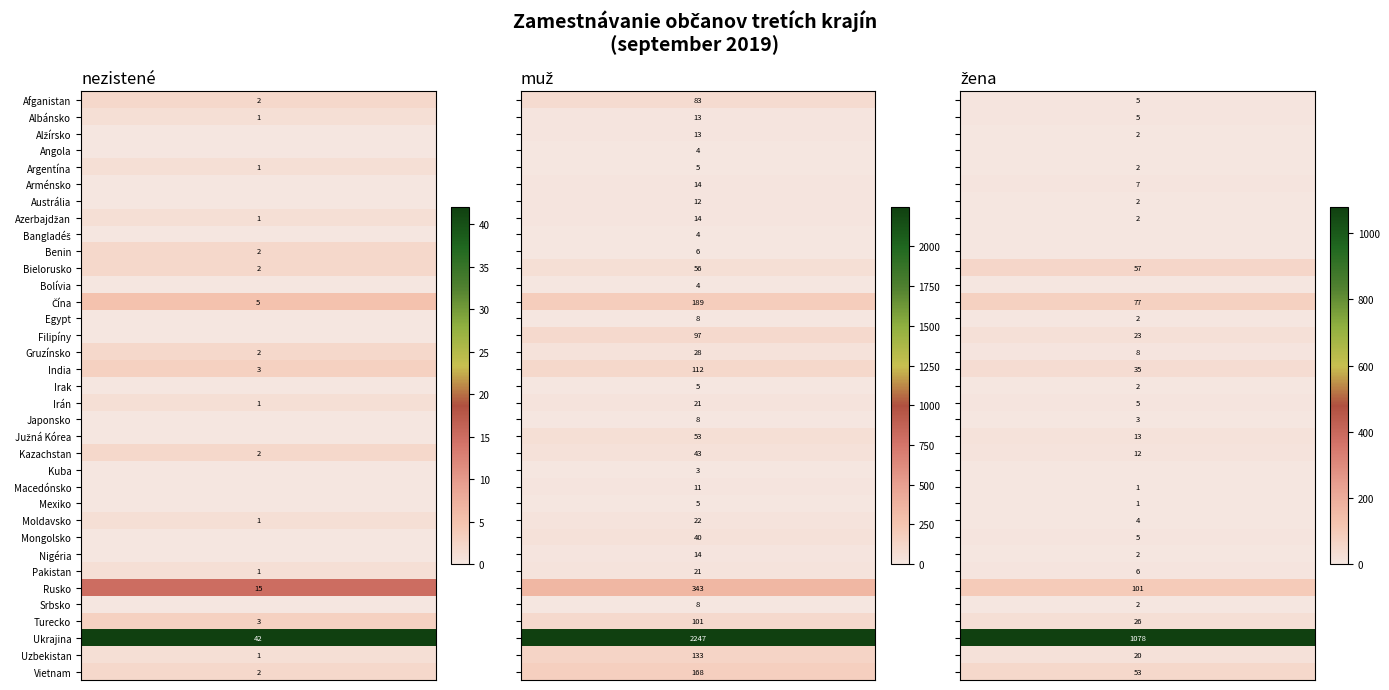

At 7, list the series in order from largest to smallest.

muž, žena, nezistené